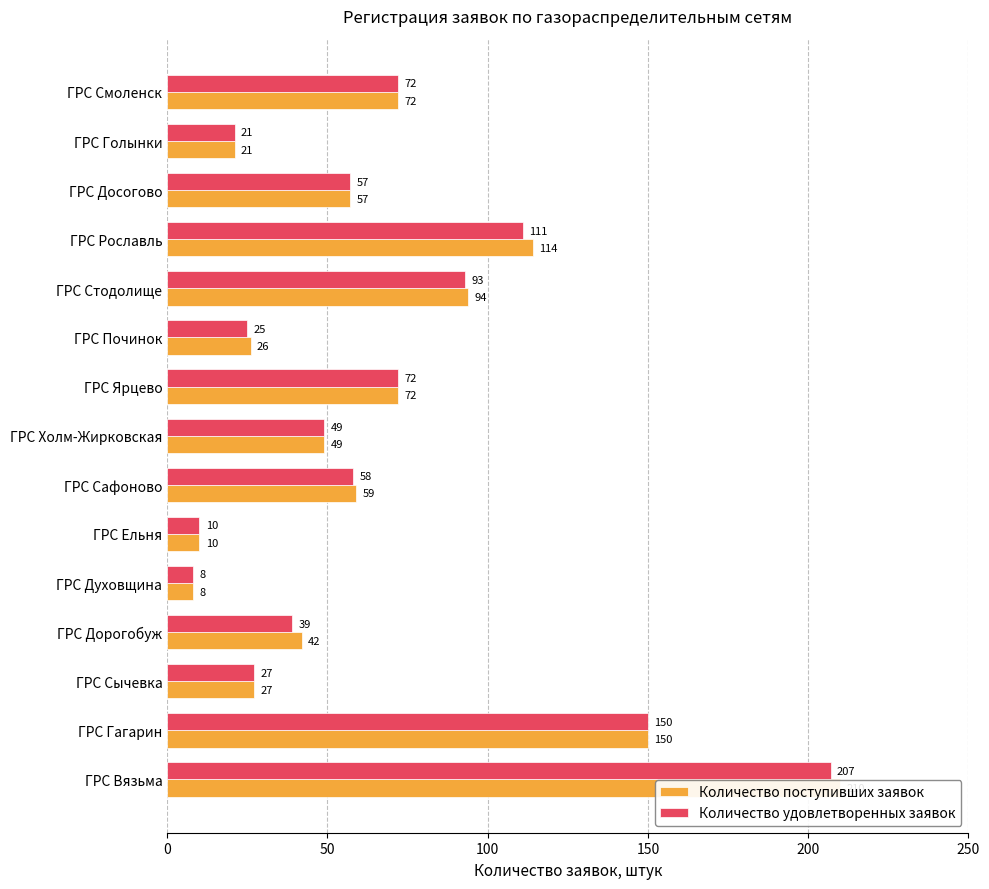

What is the maximum value for Количество поступивших заявок?

210